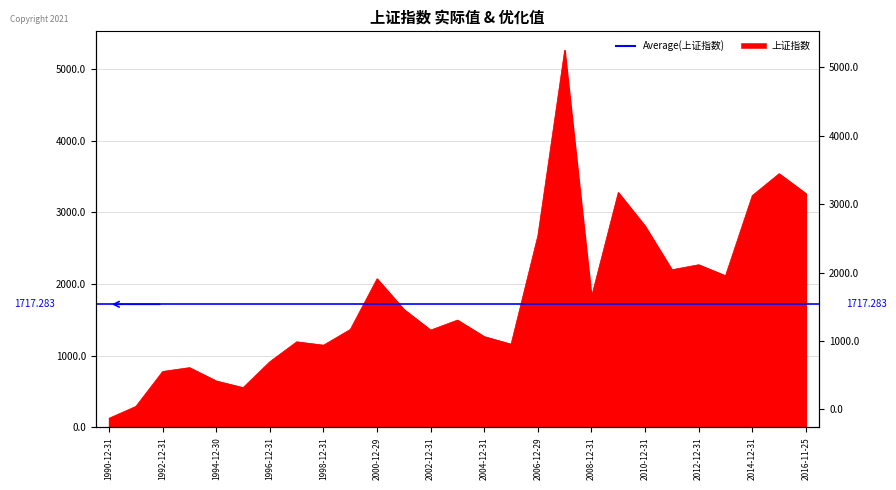

Is it true that the value at 2005-12-30 is 1161.1?

True